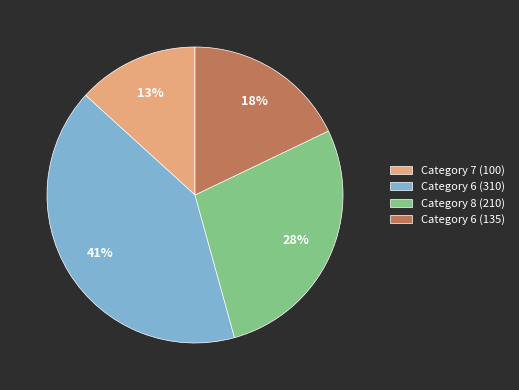

Which category has the biggest portion of the pie?

Category 6 (310)